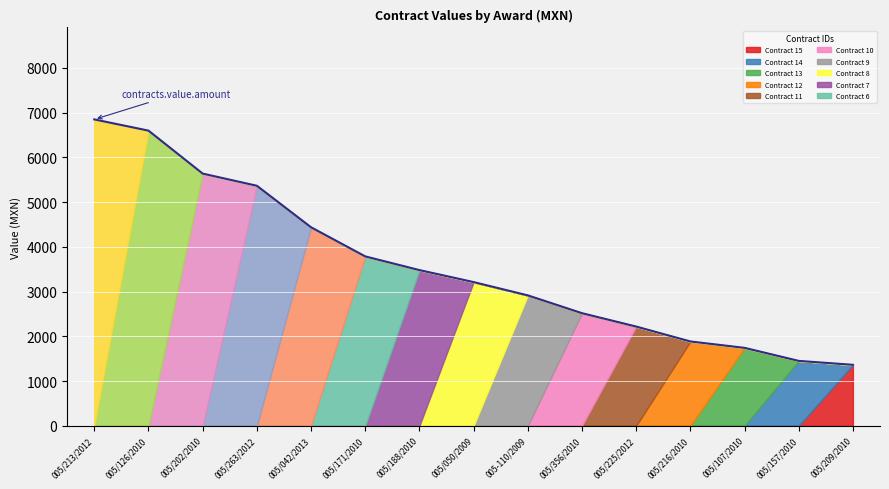

What is the label of the 6th point from the right?

005/356/2010